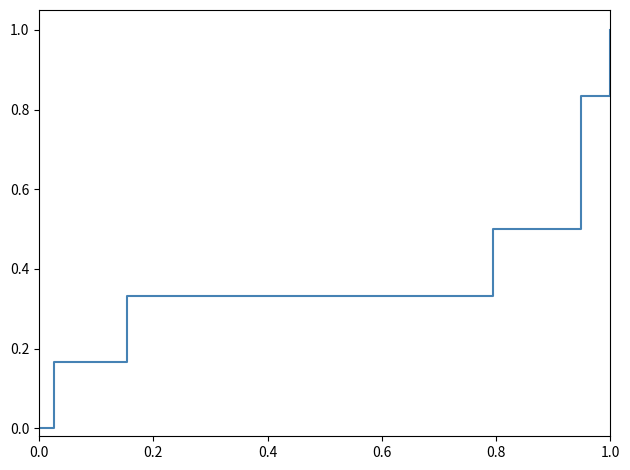

What is the greatest value displayed?

1.0